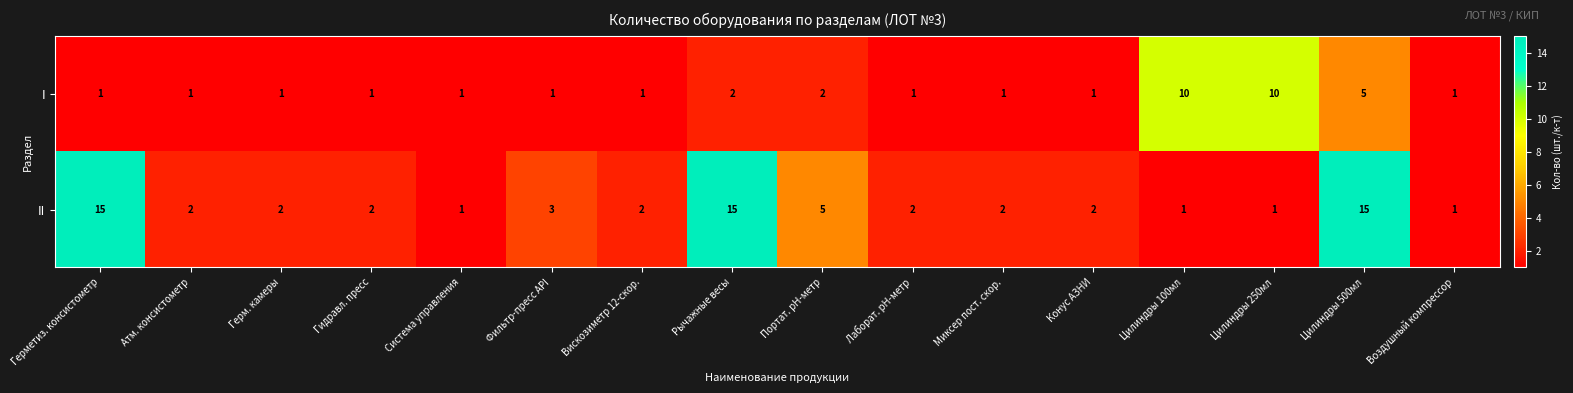

What is the maximum value shown in the chart?

15